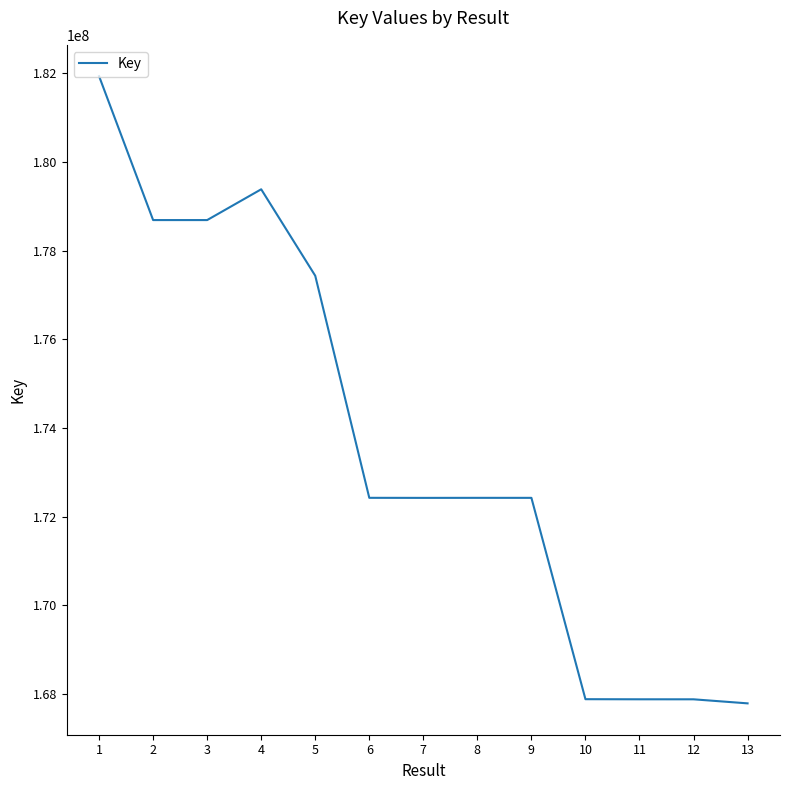

What is the difference between the maximum and minimum values?

14145938